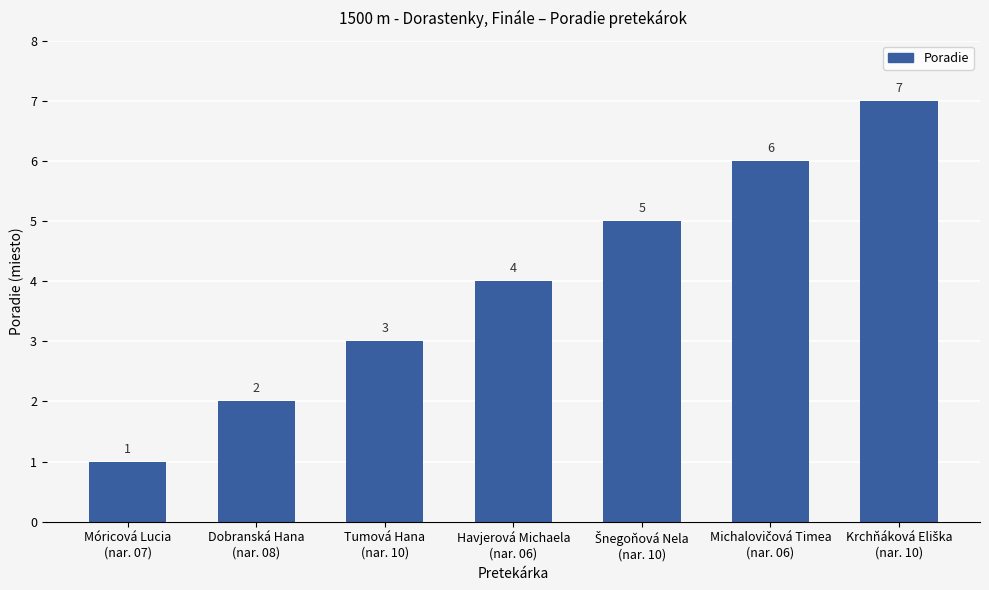

What is the label of the 6th bar from the right?

Dobranská Hana
(nar. 08)